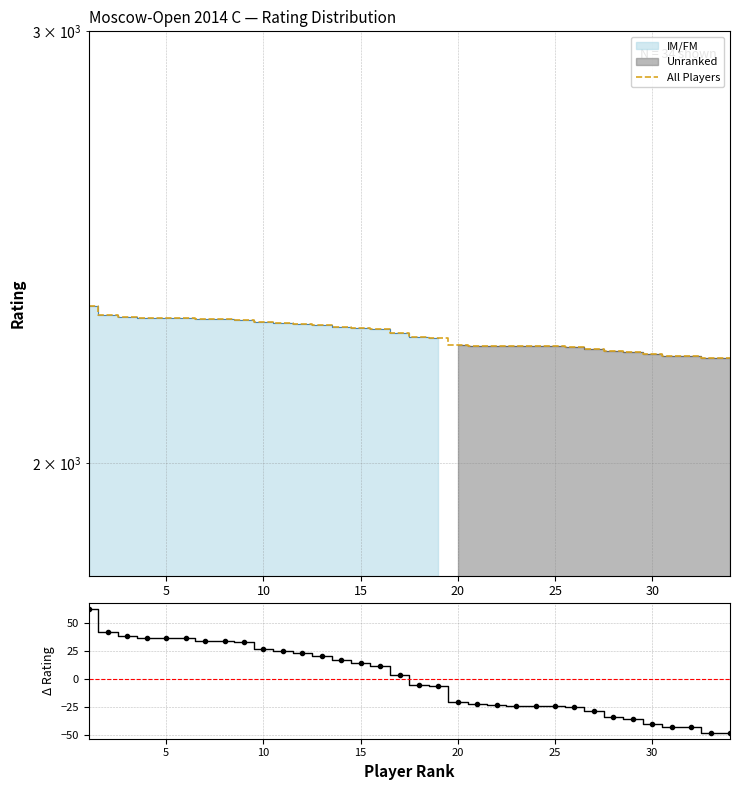

True or false: All Players has more than 0 points higher than both neighbors.

False